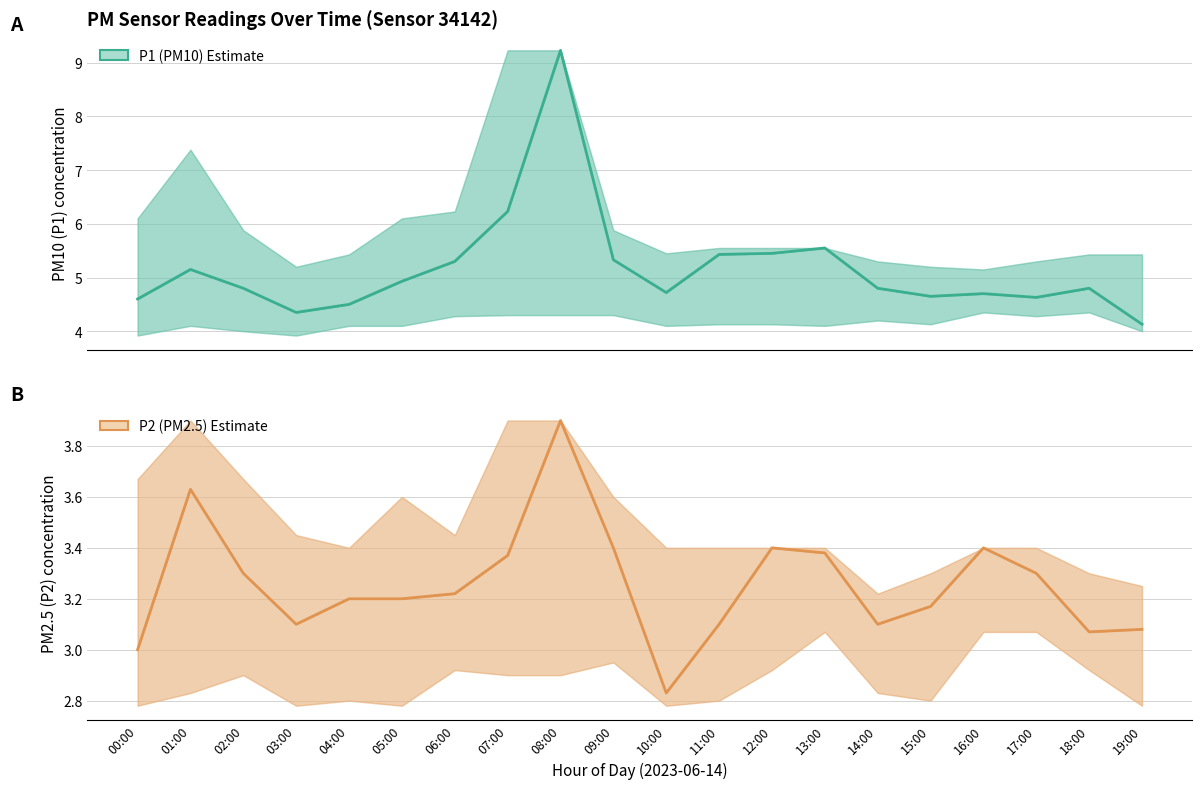

How many lines are shown in the chart?

2